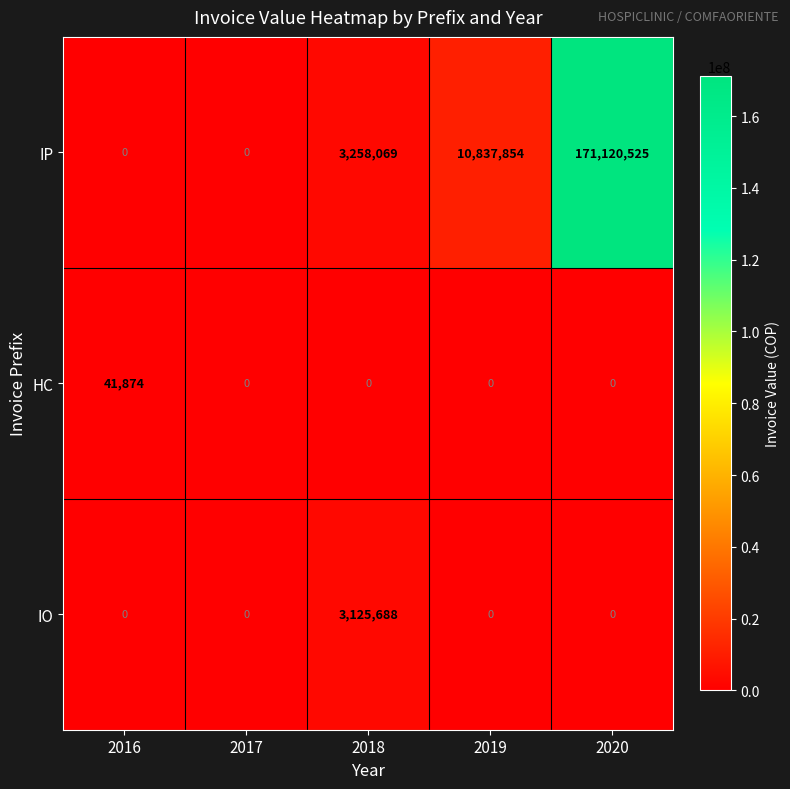

What is the difference between the IP values at 2019 and 2017?

10837854